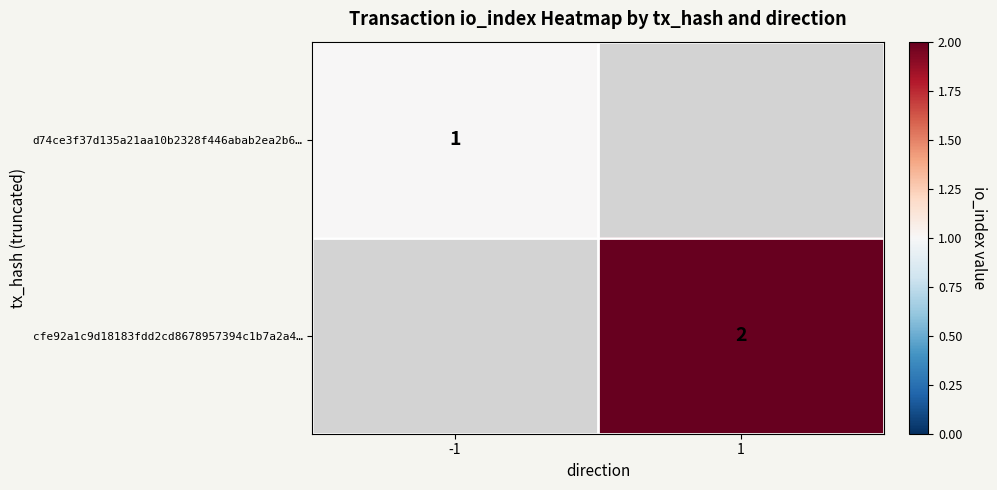

The d74ce3f37d135a21aa10b2328f446abab2ea2b6… series shows 1 at -1. True or false?

True